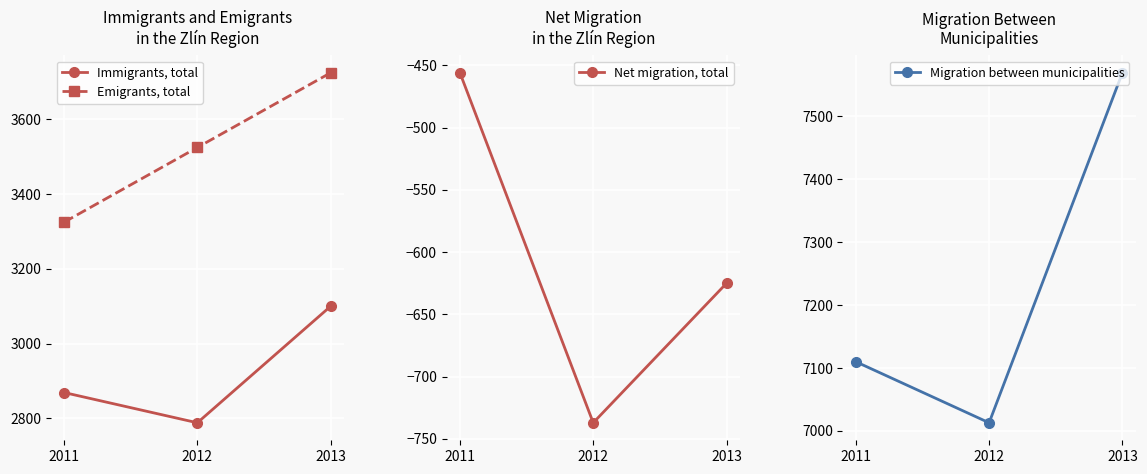

Which series has the widest spread of values?

Migration between municipalities